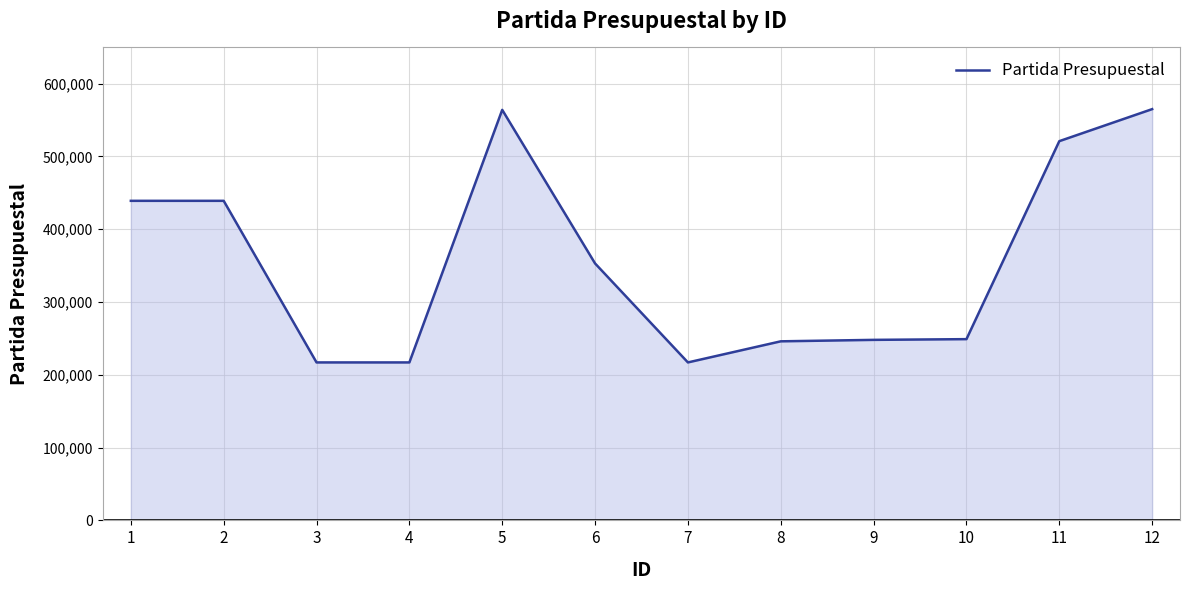

What is the smallest value displayed?

217021